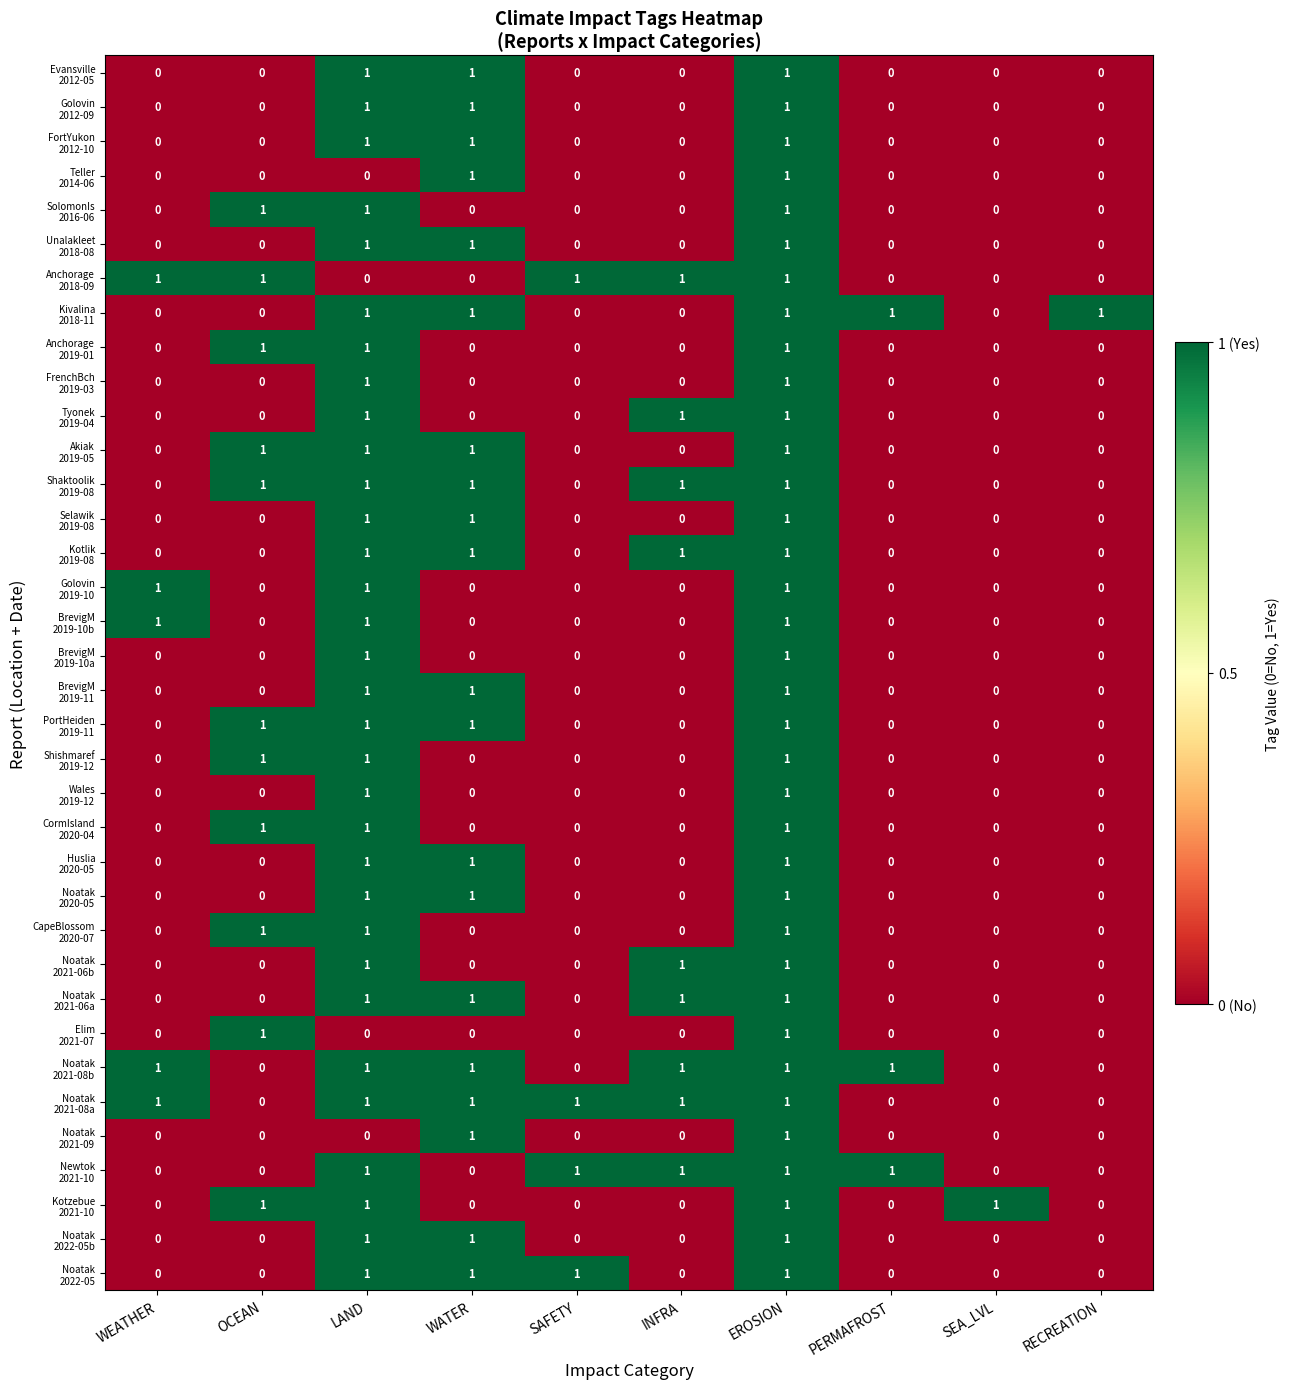

At how many categories does at least one series exceed 0?

10